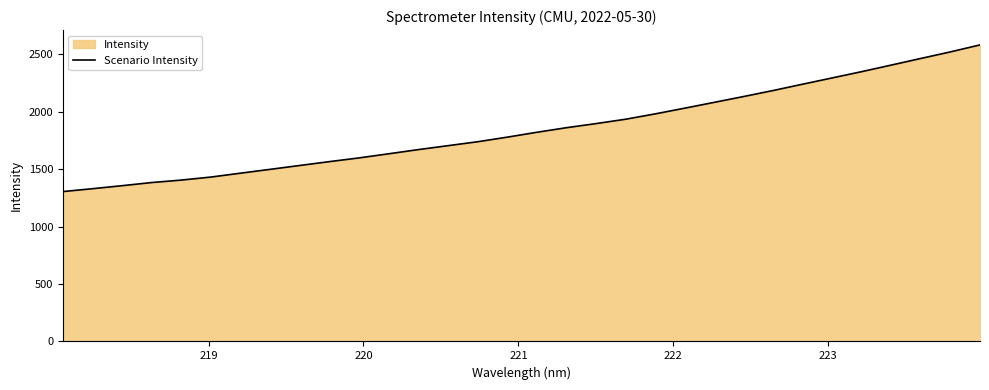

Reading right to left, transcribe all the data shown in this chart.

2583.0	2522.3	2465.1	2407.6	2350.4	2295.6	2241.0	2185.8	2133.3	2082.3	2031.5	1981.7	1935.2	1897.3	1861.5	1821.6	1779.1	1739.2	1705.1	1670.9	1634.5	1598.6	1566.4	1532.9	1499.2	1465.9	1432.0	1405.7	1384.2	1356.8	1330.6	1305.6